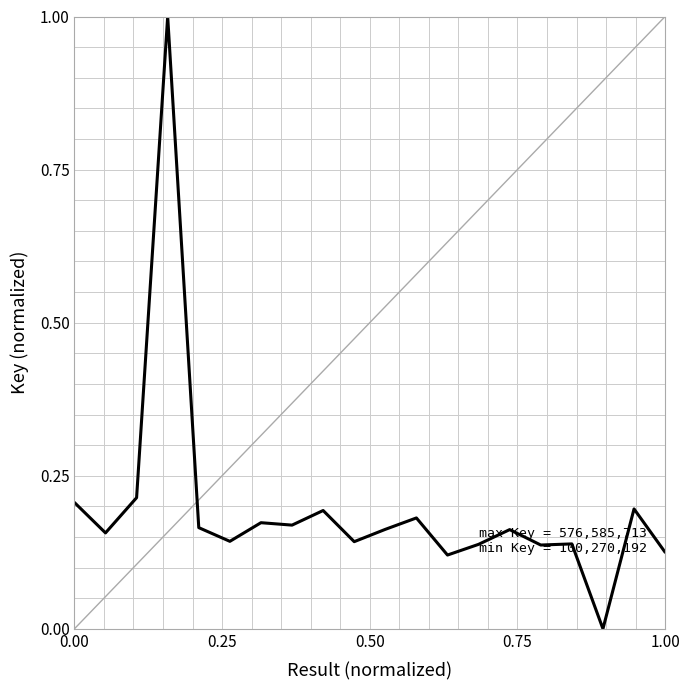

Does the chart display data point markers on the line(s)?

No